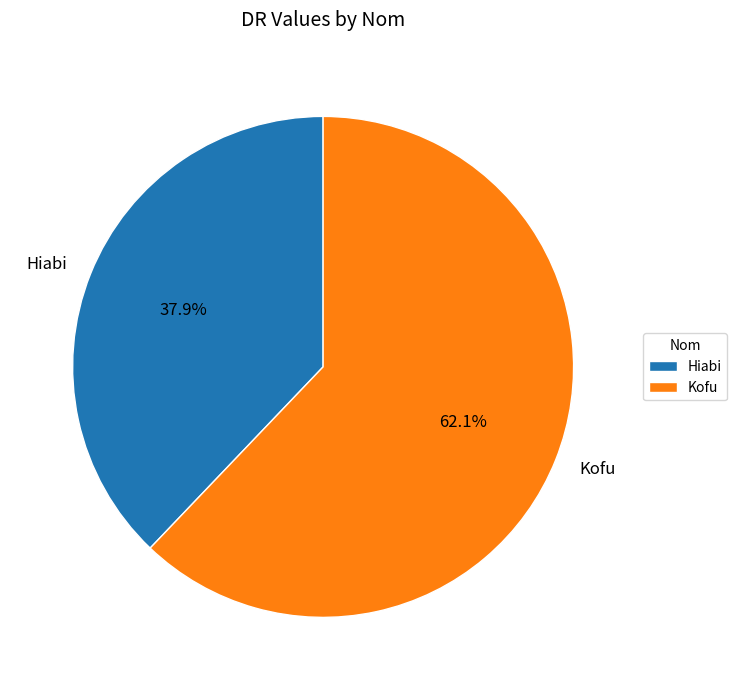

To the nearest percent, what percentage of the pie is Hiabi?

38%